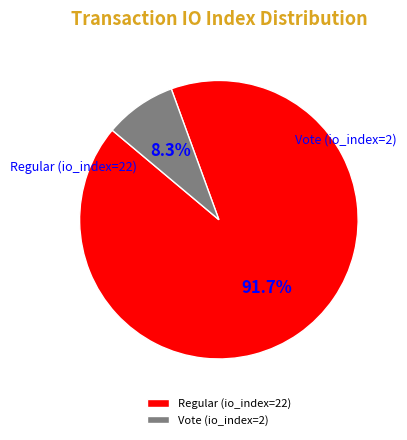

Is there a majority slice in this chart?

Yes